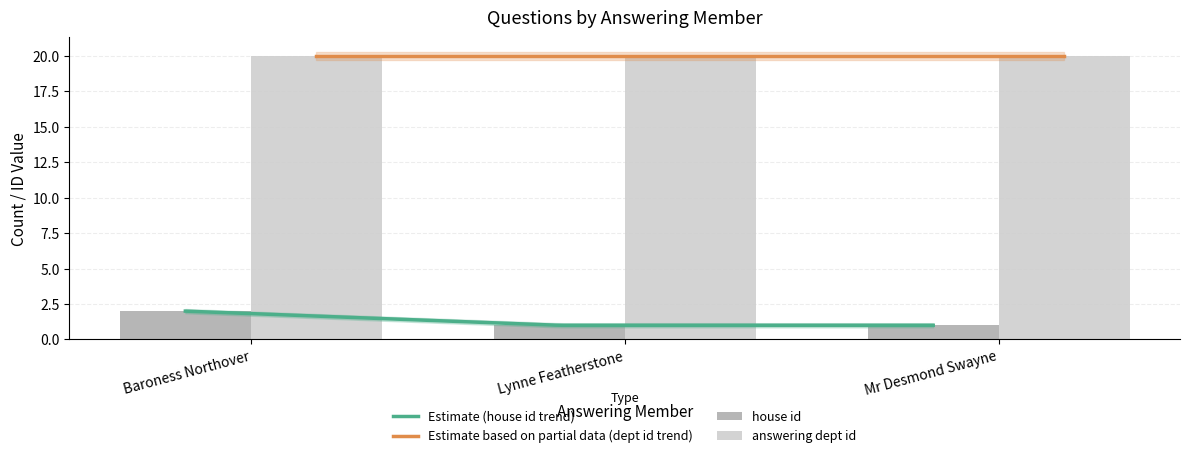

True or false: answering dept id has a value of 34 at Lynne Featherstone.

False